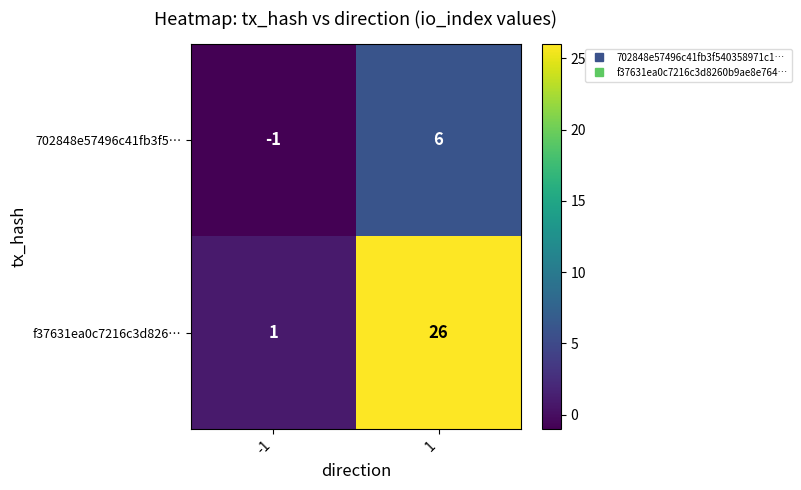

Is it true that 702848e57496c41fb3f5… equals 8 at 1?

False